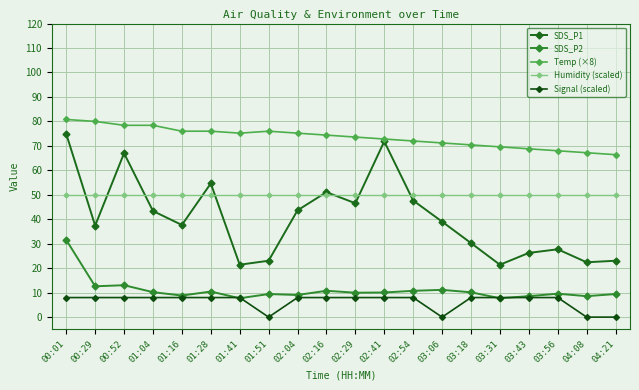

What is the difference between the maximum and second lowest values in the Signal (scaled) series?

8.0